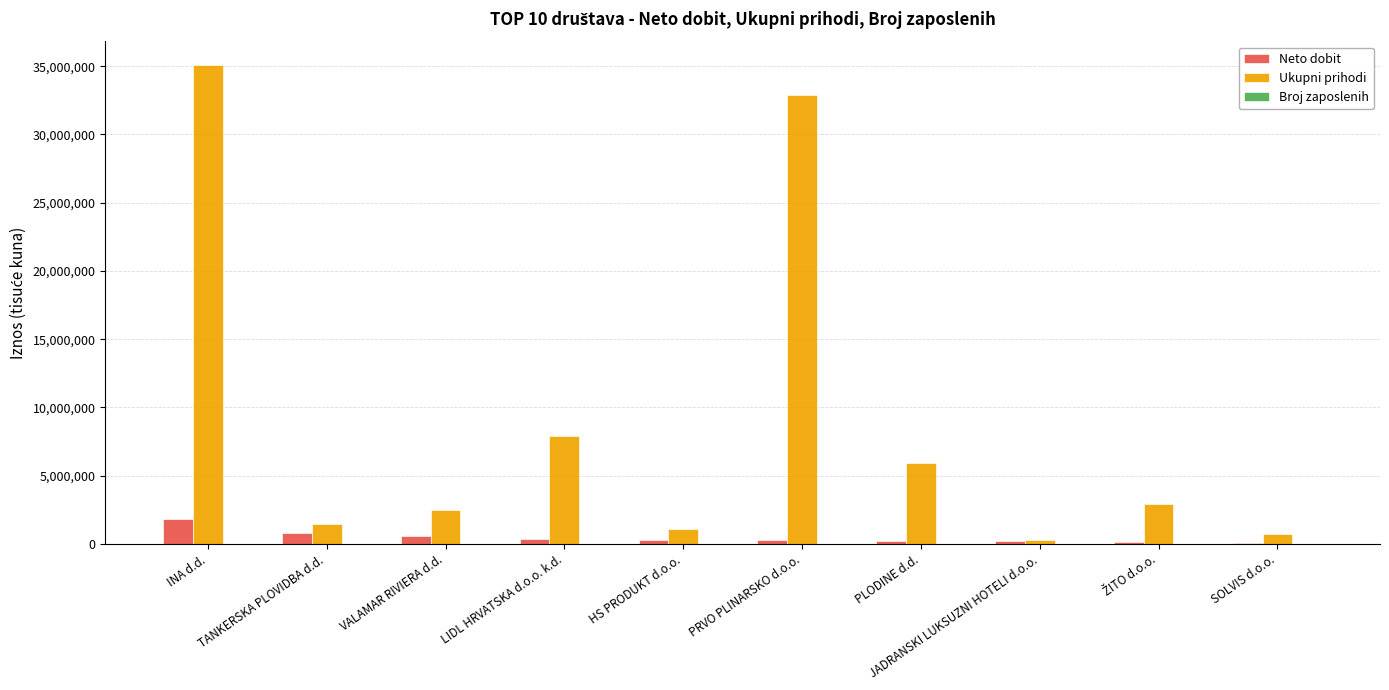

What is the average value of the Neto dobit series?

485614.4